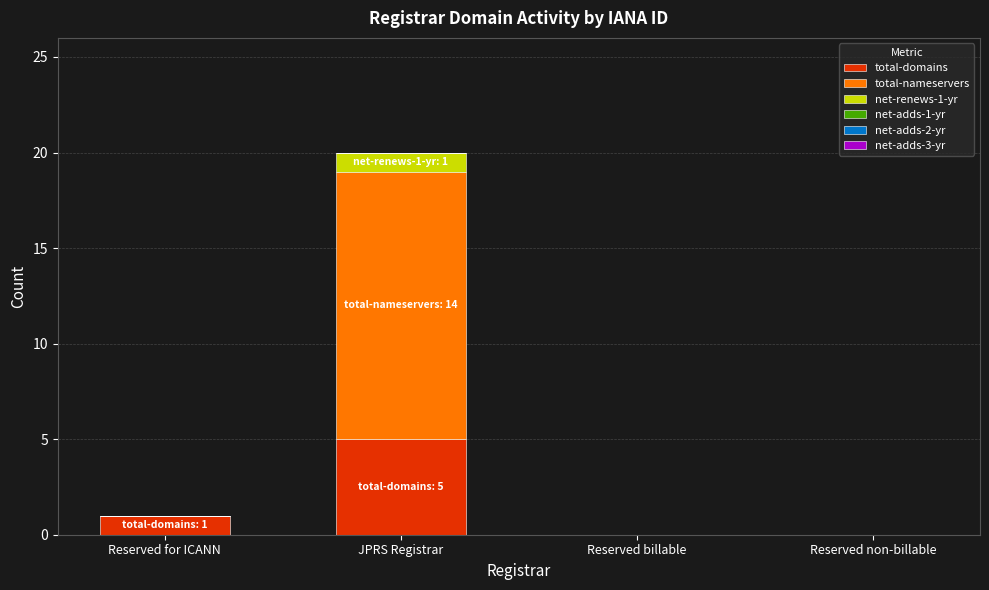

Where is total-domains nearest to the value 2?

Reserved for ICANN